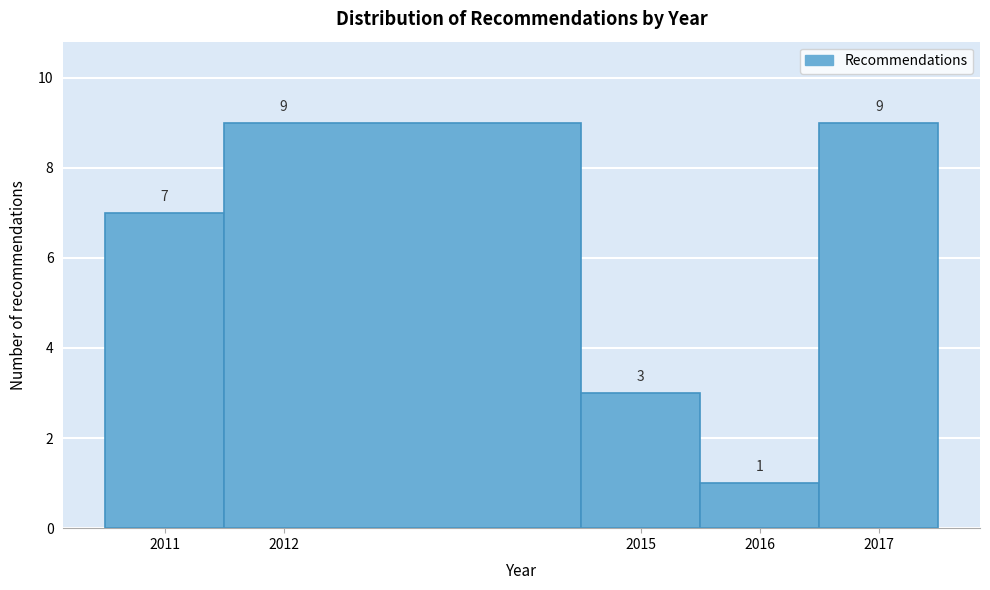

What is the height of the bar covering 2010.5 to 2011.5 on the x-axis?

7